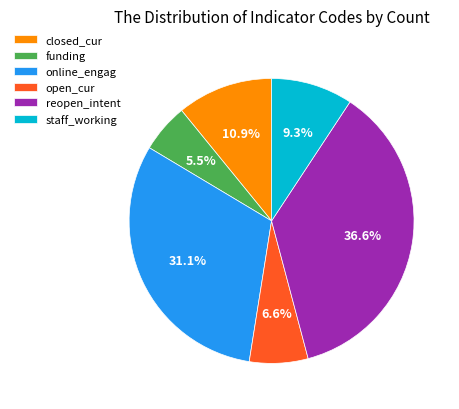

Is the sum of reopen_intent and closed_cur greater than half?

No